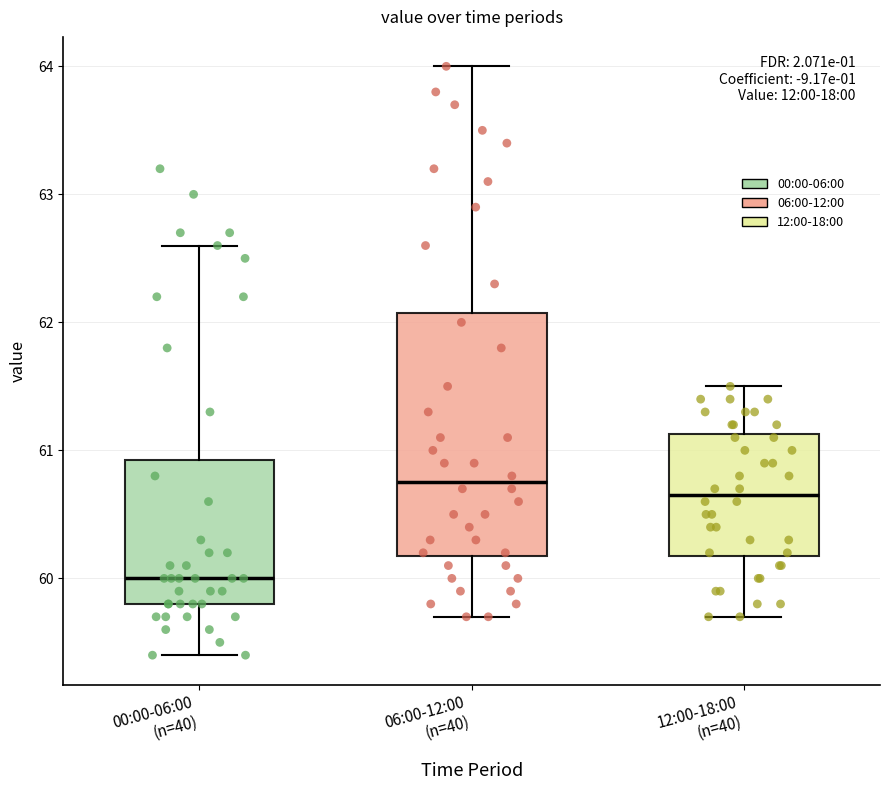

Which box's median line is the lowest?

00:00-06:00 (n=40)